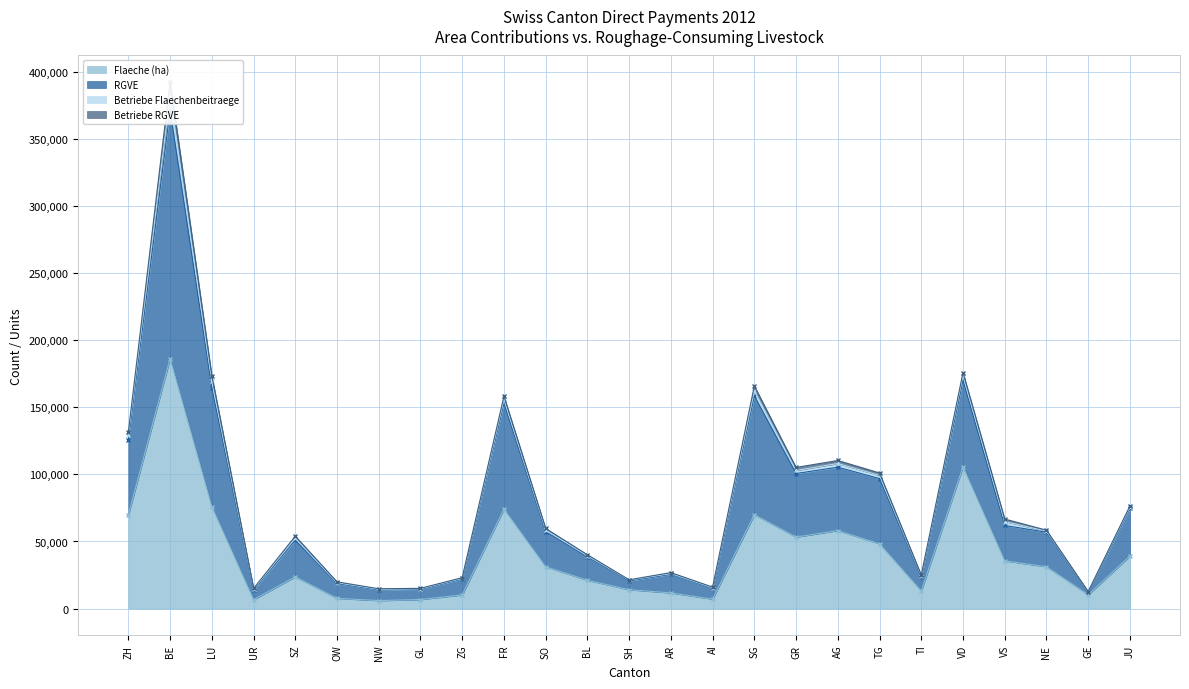

What is the label of the 3rd point from the right?

NE